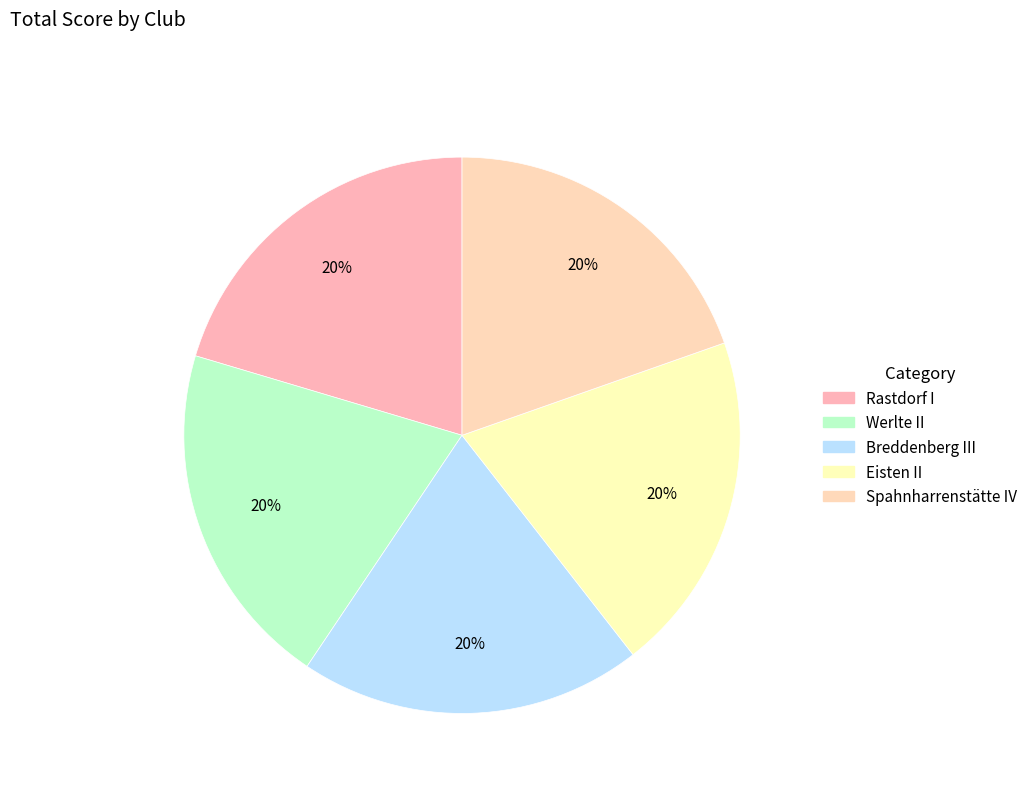

Is the sum of Eisten II and Rastdorf I greater than half?

No